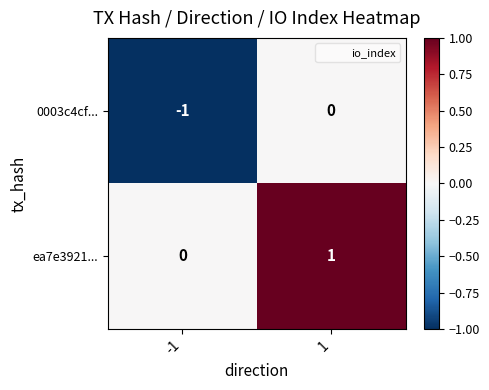

At which category is the sum across all series the highest?

1